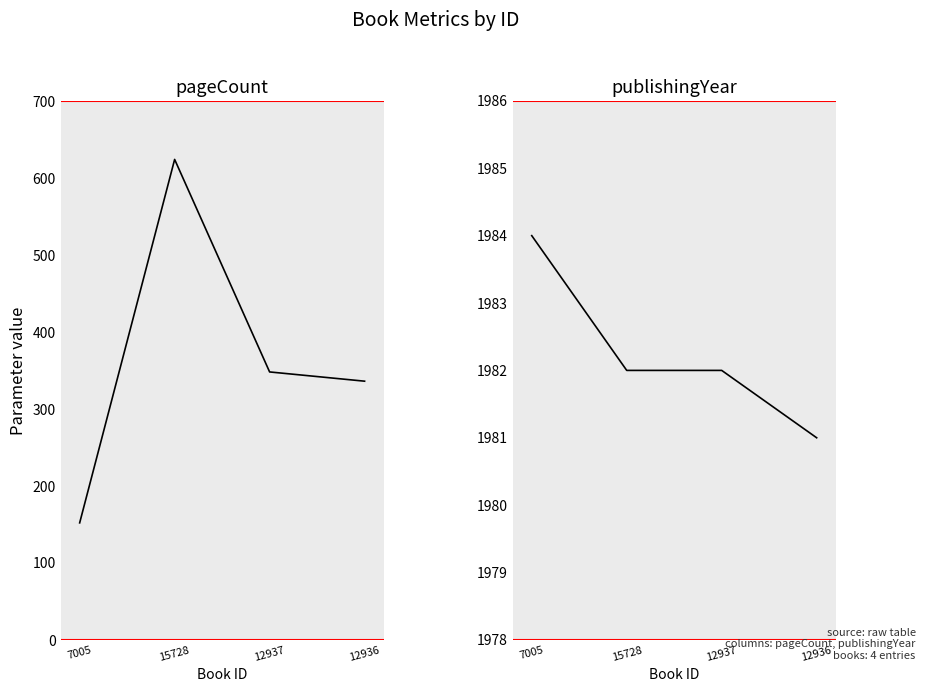

How many values in the publishingYear series are below 1982?

1